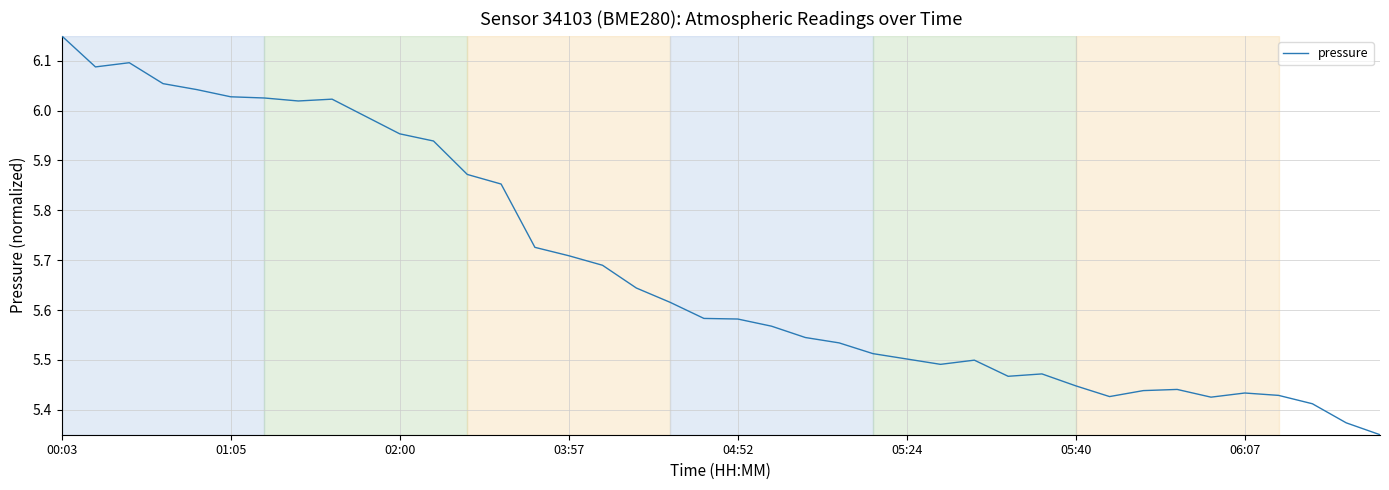

Which category has the highest value across all series?

00:03